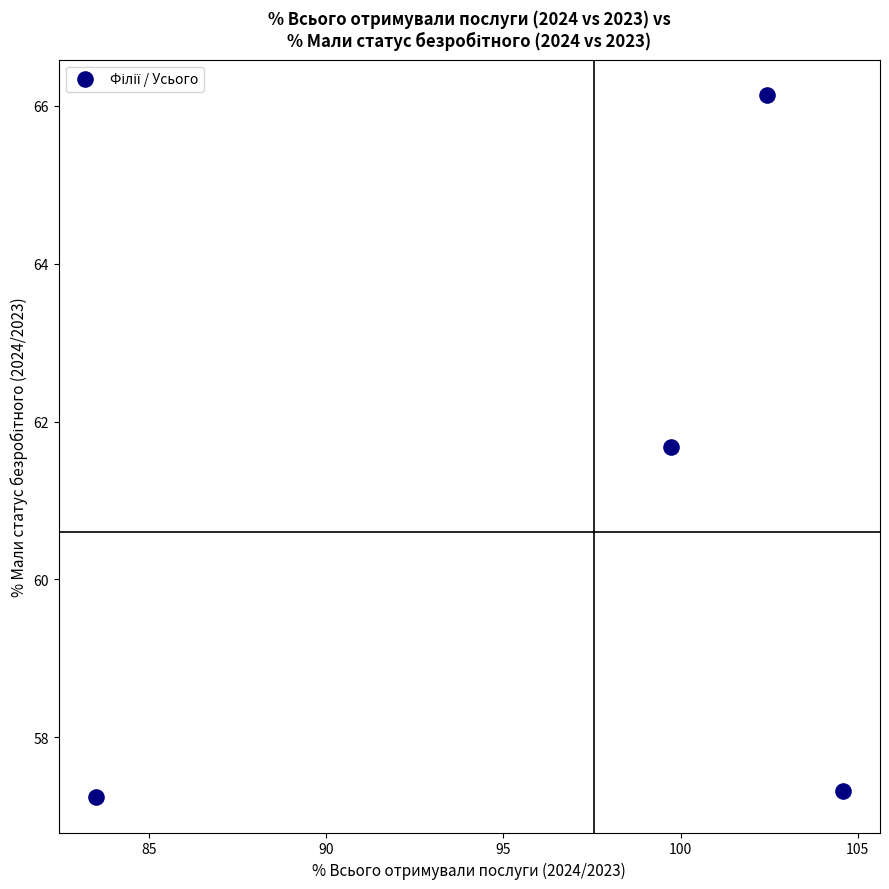

What Y value in the scatter plot is closest to 61?

61.7